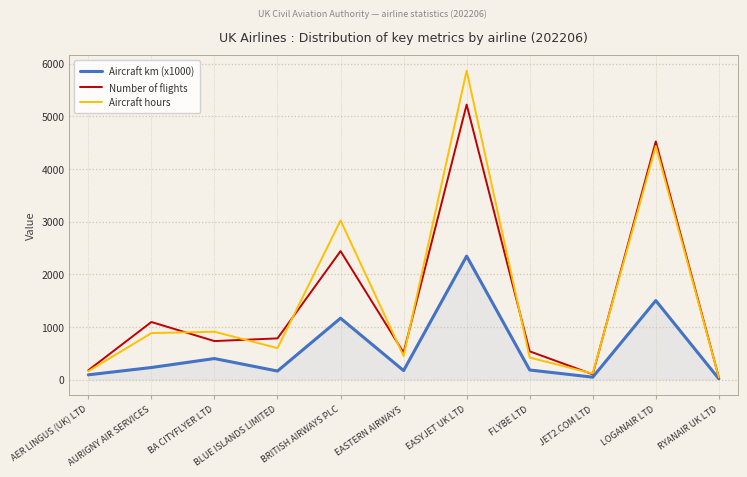

What is the maximum value shown in the chart?

5863.0